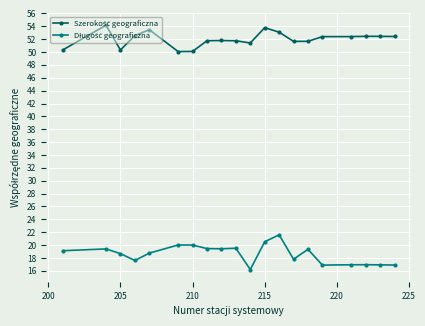

Count the number of data series in this chart.

2